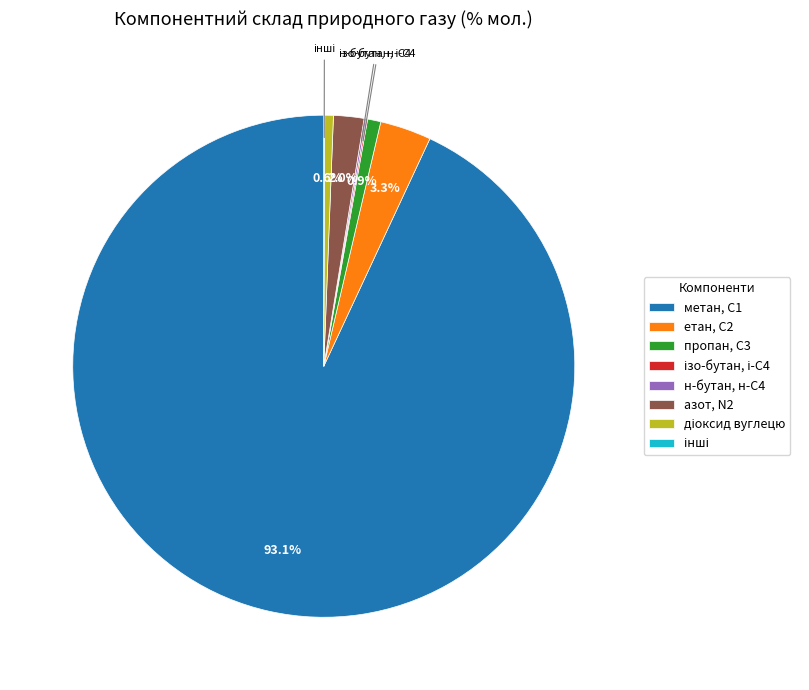

What is the total percentage of азот, N2 and етан, С2?

5.3%